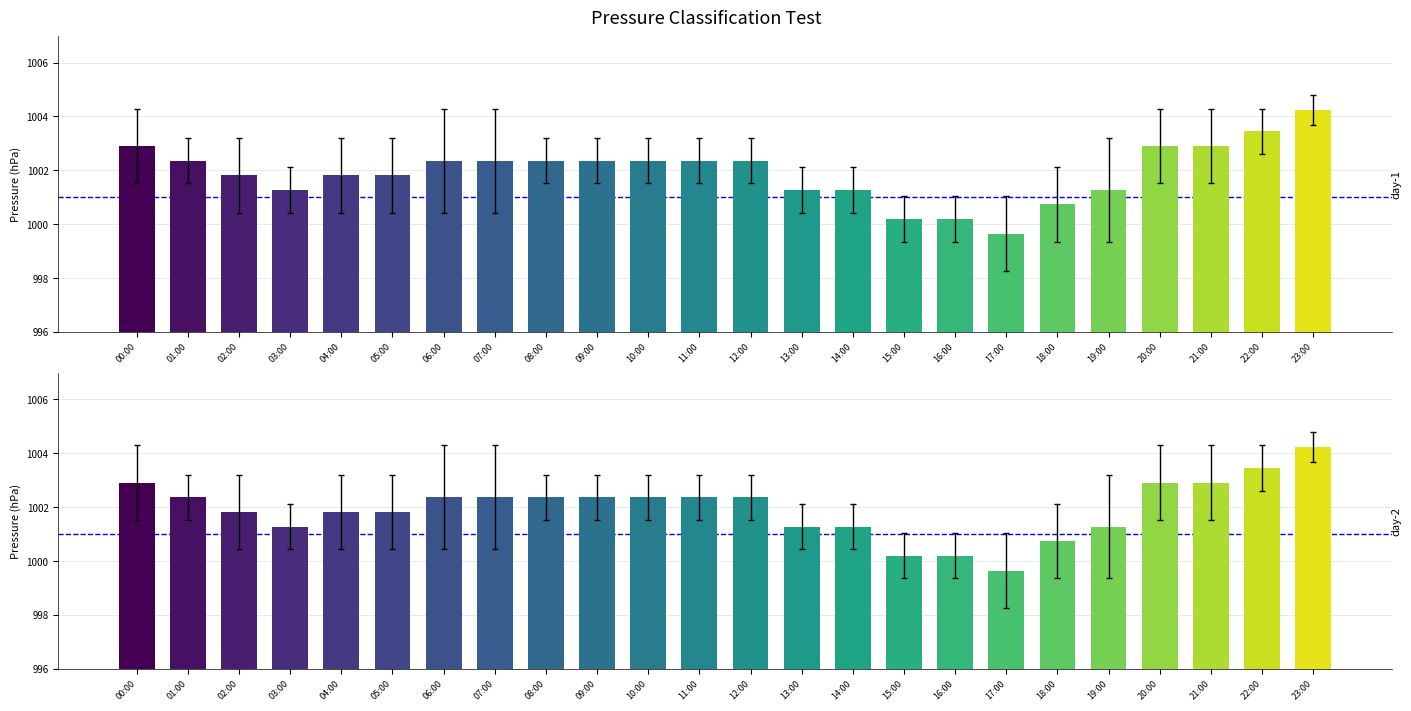

Are the bars horizontal?

No